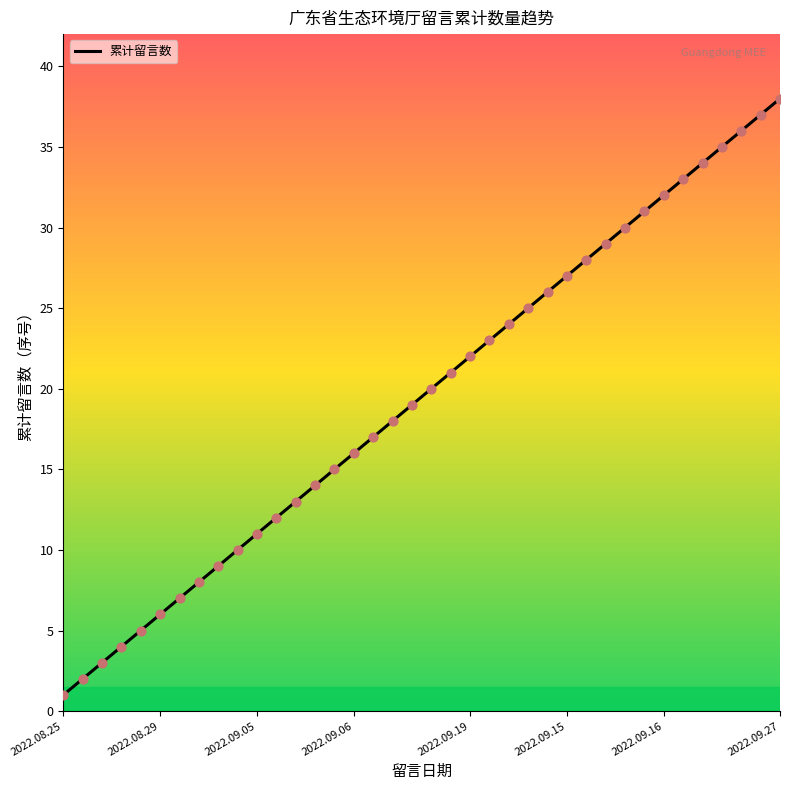

What is the difference between the maximum and minimum values?

37